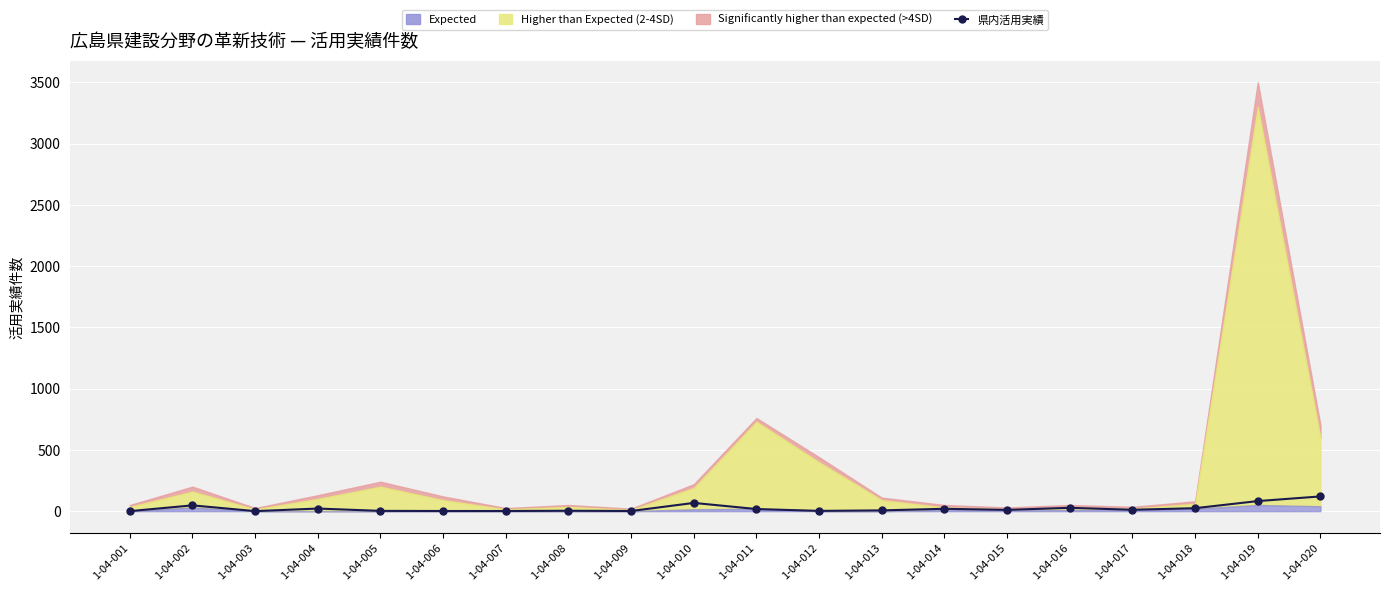

Is it true that the value at 1-04-007 is 1?

False